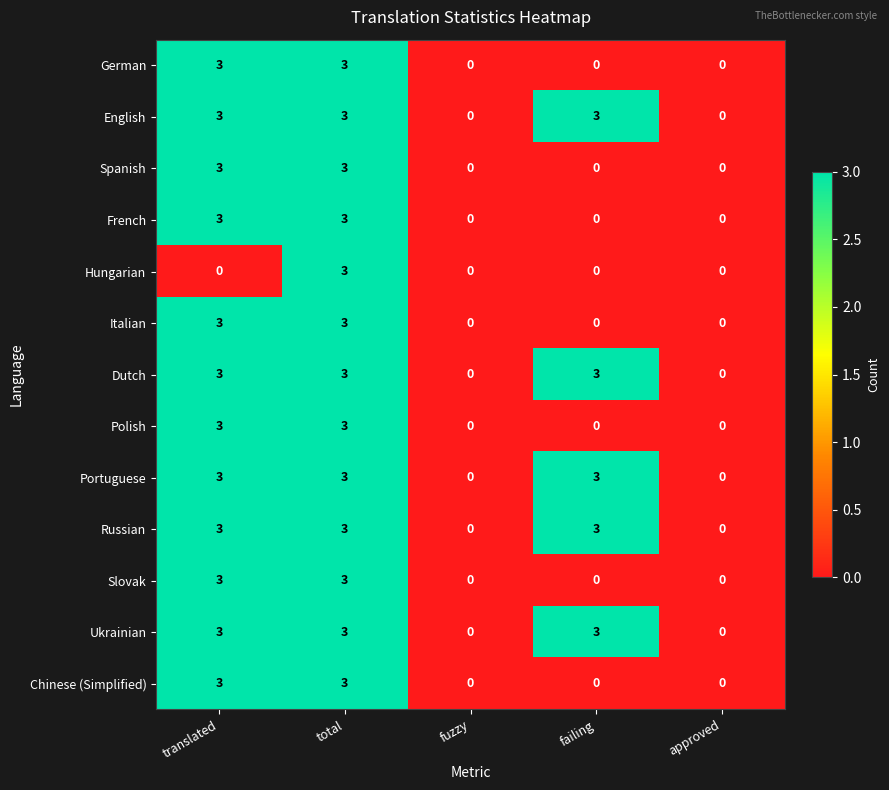

What is the highest value of the Portuguese series?

3